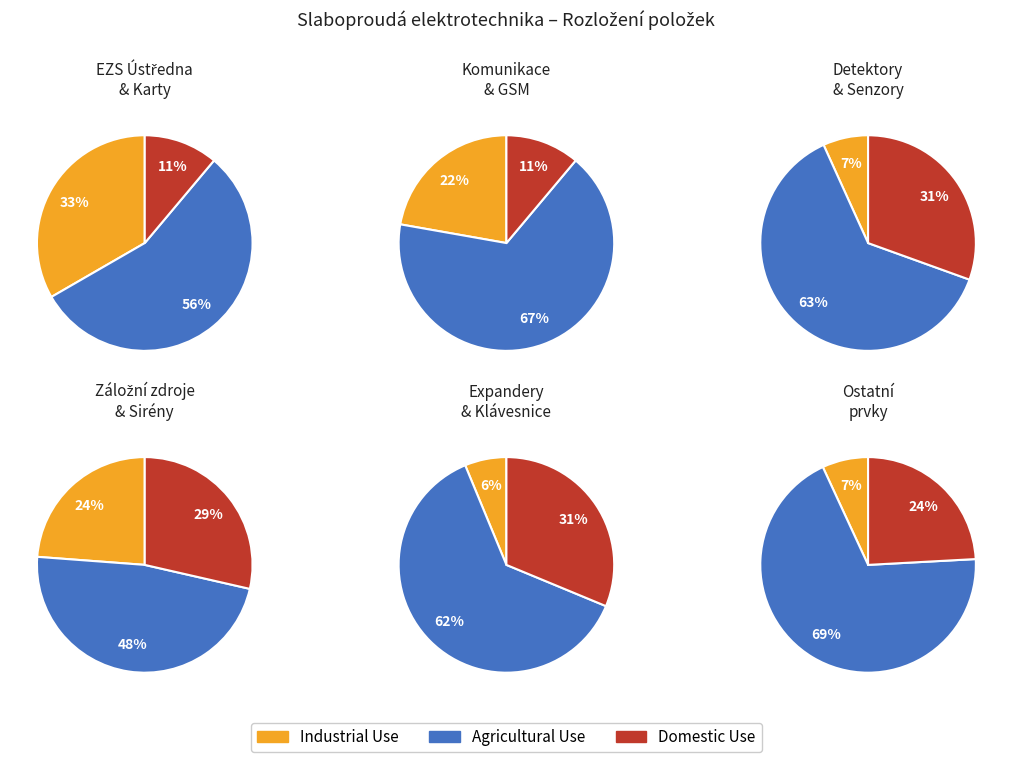

Does any single category account for the majority?

Yes